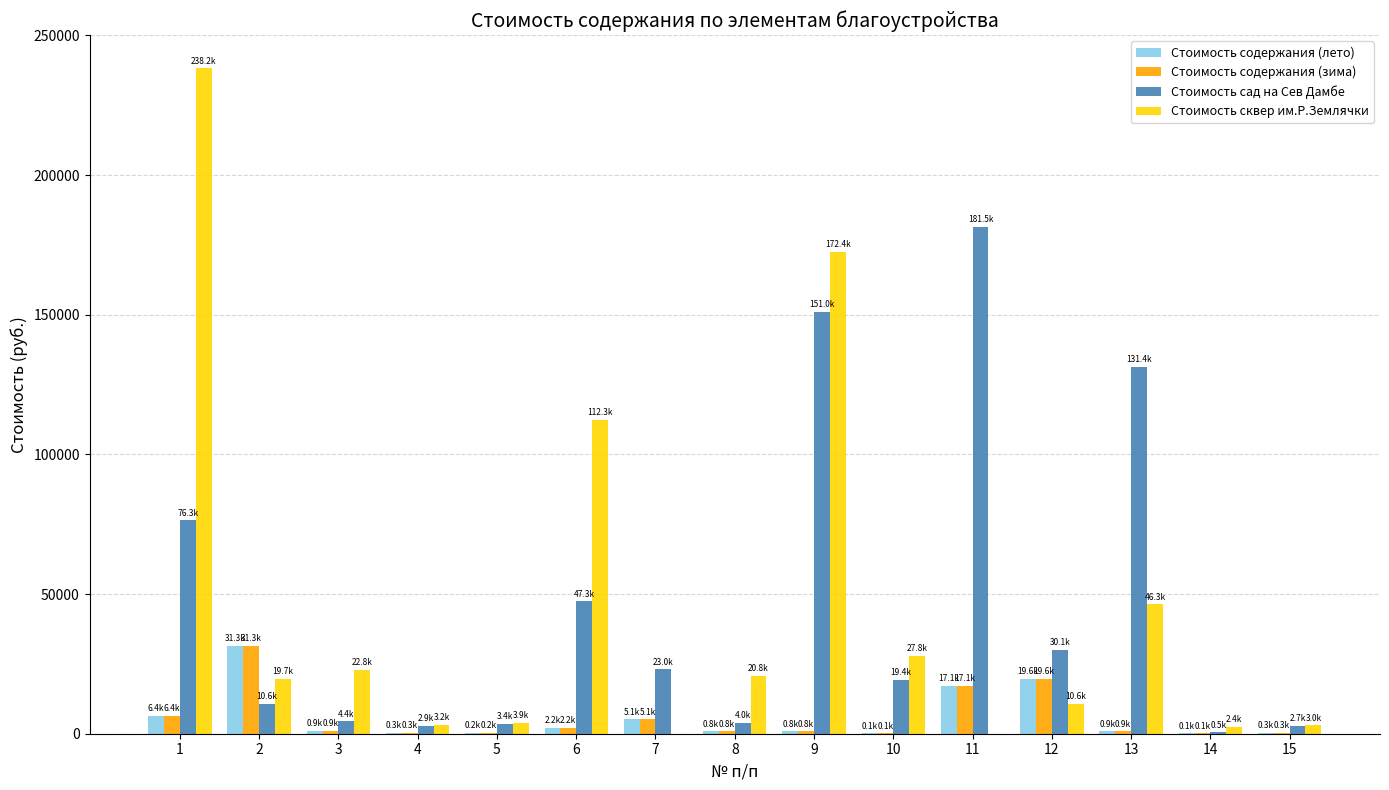

Is the value of Стоимость содержания (лето) at 1 greater than the value of Стоимость сквер им.Р.Землячки at 12?

No